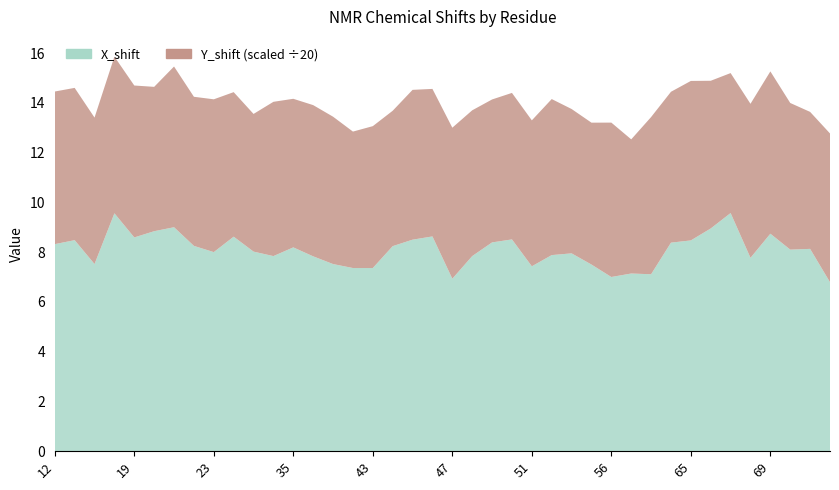

What is the difference between the maximum and second lowest values?

2.6